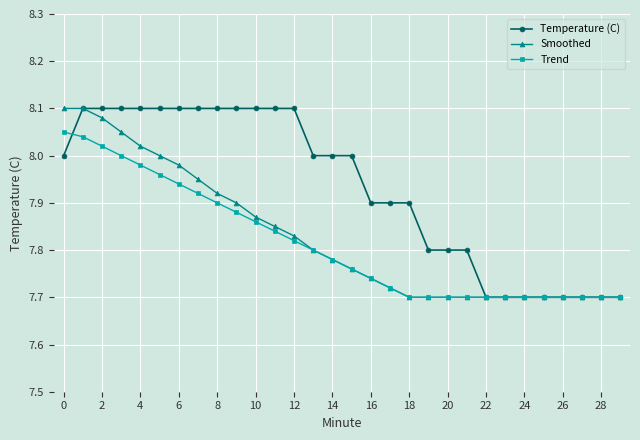

Which series has the largest total across all categories?

Temperature (C)